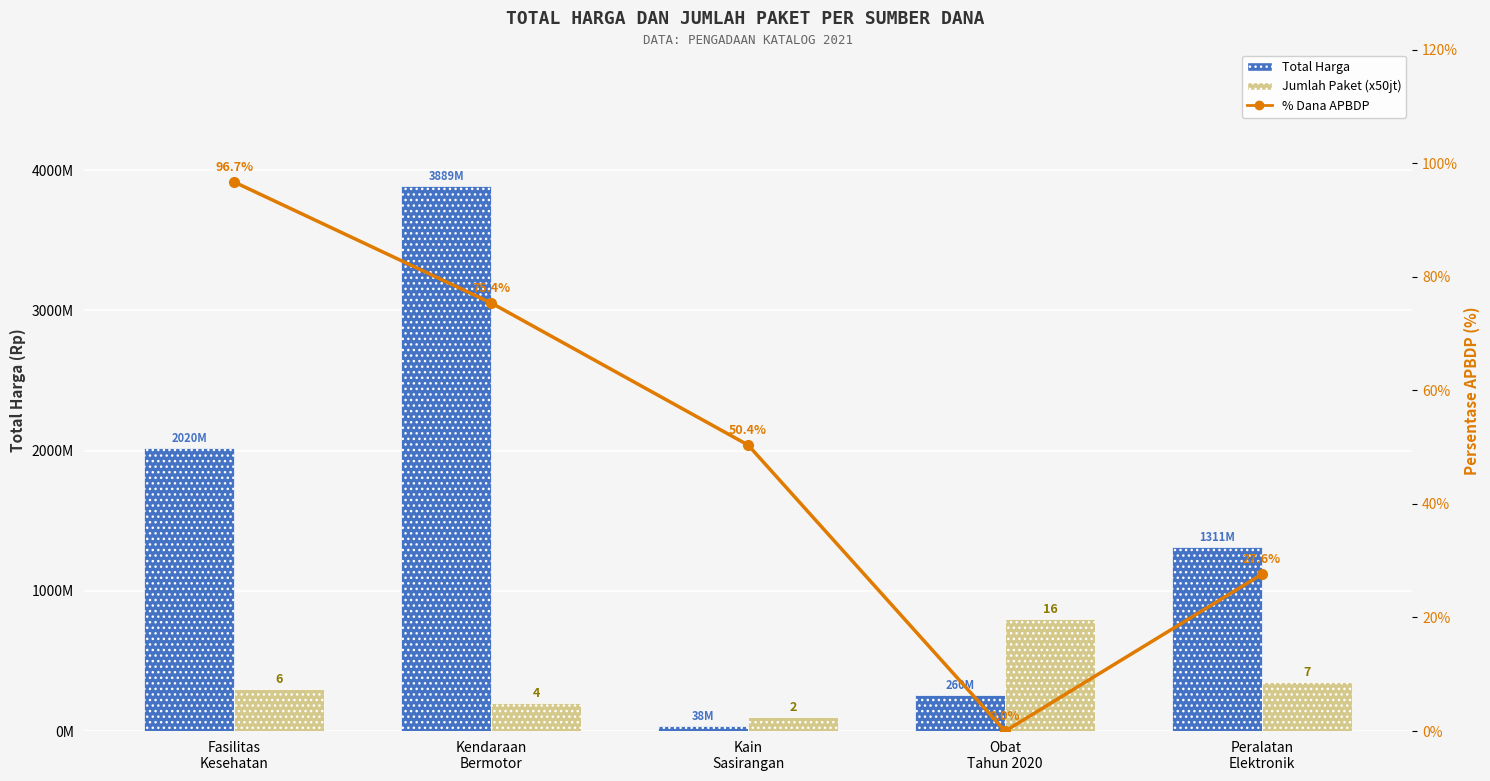

How many groups of bars are there?

5